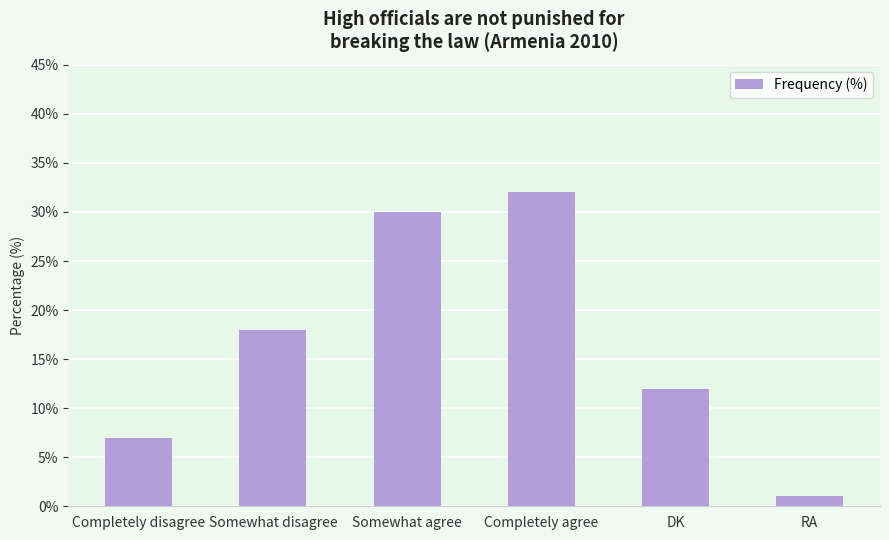

List the labels in order of value, largest first.

Completely agree, Somewhat agree, Somewhat disagree, DK, Completely disagree, RA